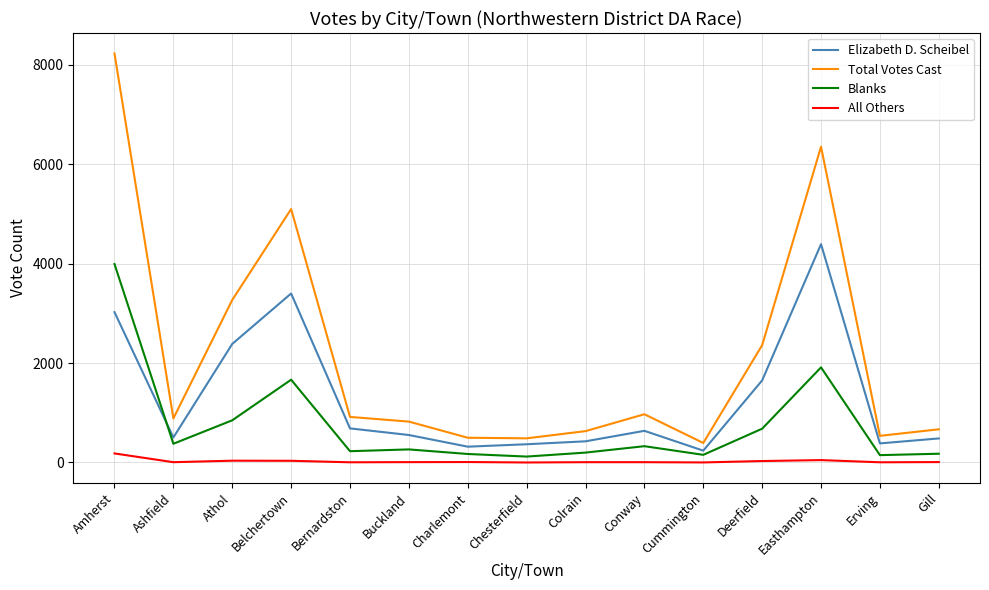

Is the value of Total Votes Cast at Ashfield greater than the value of Blanks at Conway?

Yes